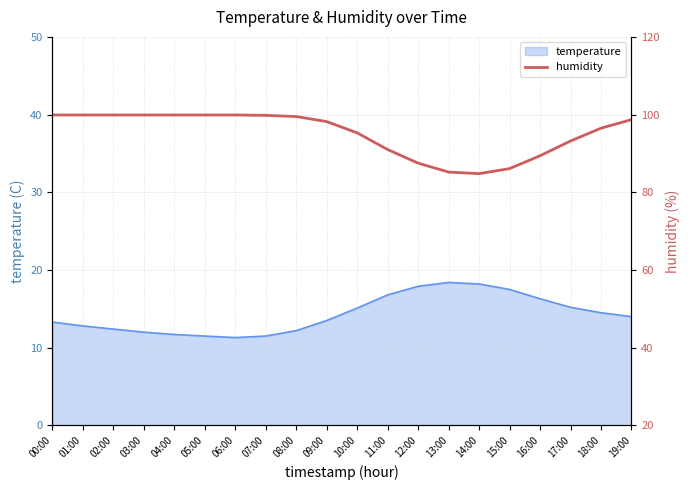

True or false: temperature has a value of 21.4 at 18:00.

False